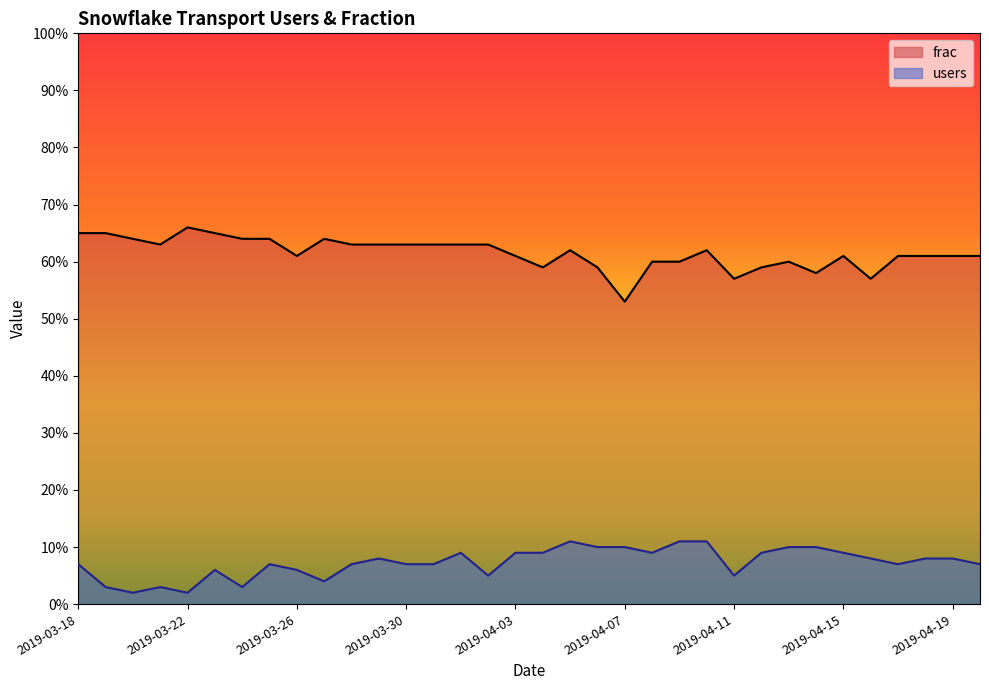

Rank the series by their average value, from lowest to highest.

users, frac